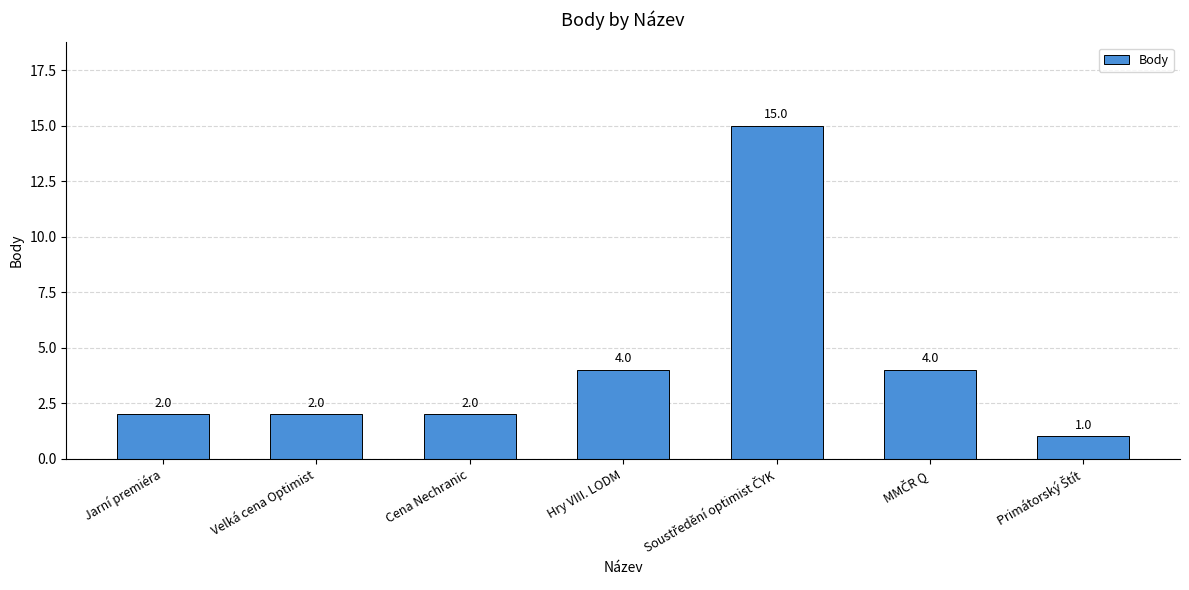

What is the greatest value displayed?

15